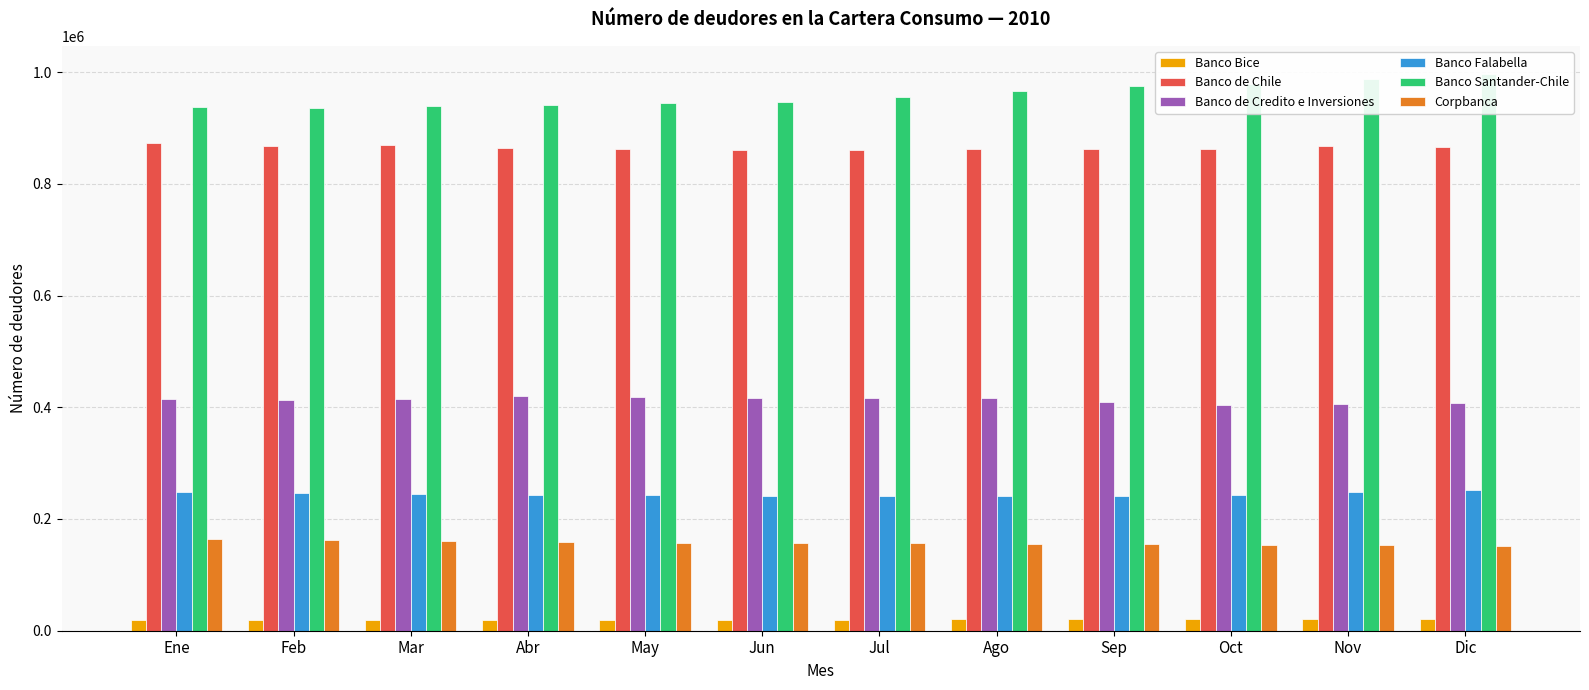

What is the difference between the maximum and second lowest values in the Banco Bice series?

988